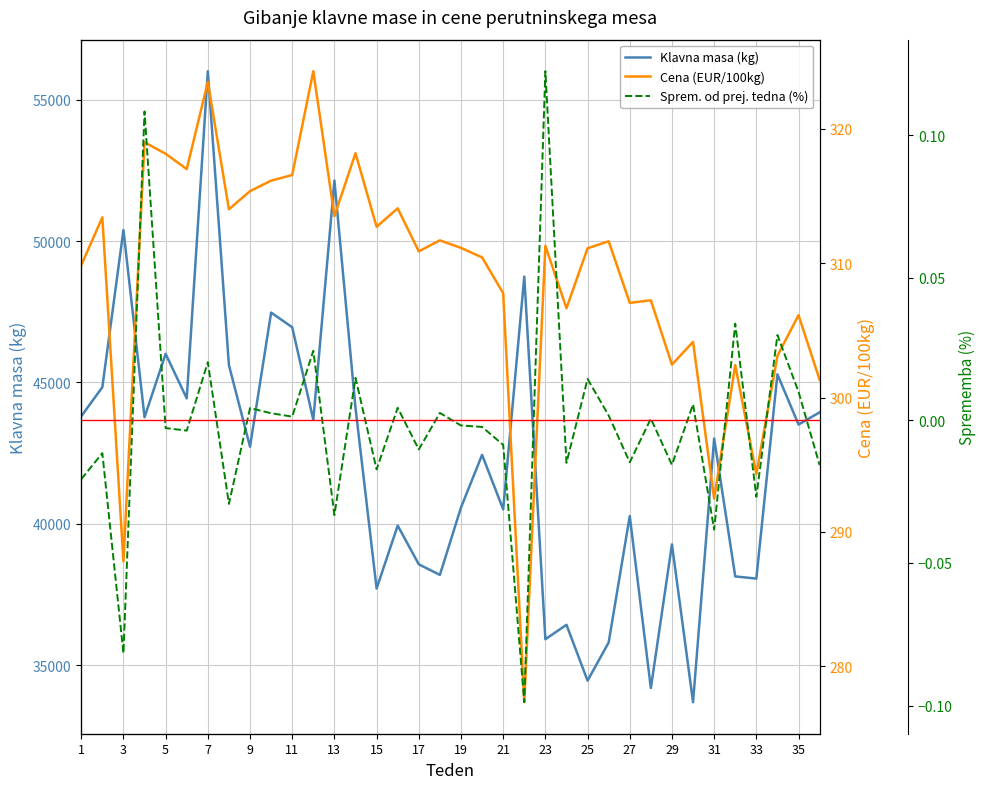

Is the value of 2023 - Sprem. (%) at 36 greater than the value of 2023 - Klavna masa (kg) at 23?

No